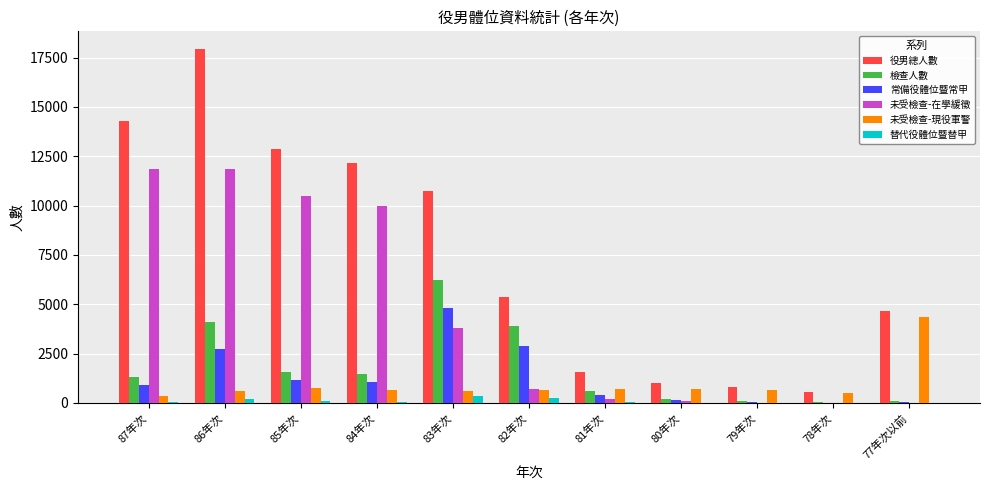

Does the chart contain stacked bars?

No